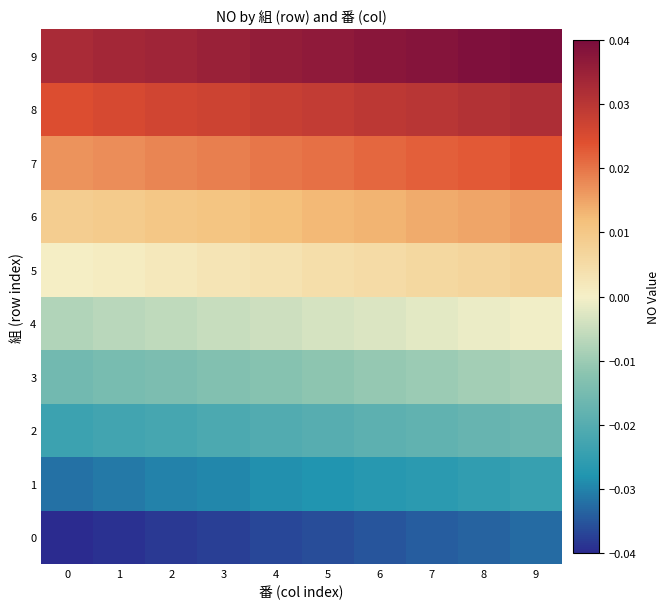

Which has a higher value, 7 or 3?

7